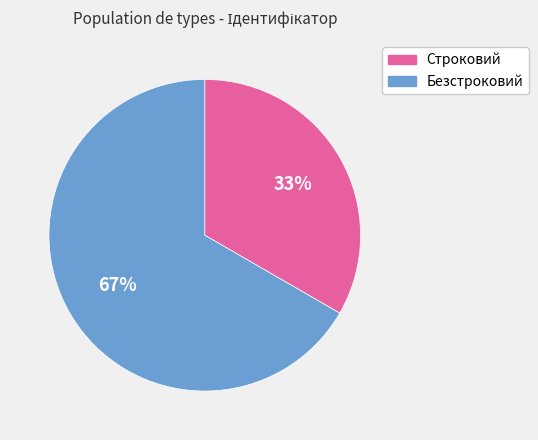

How many segments does this pie chart have?

2